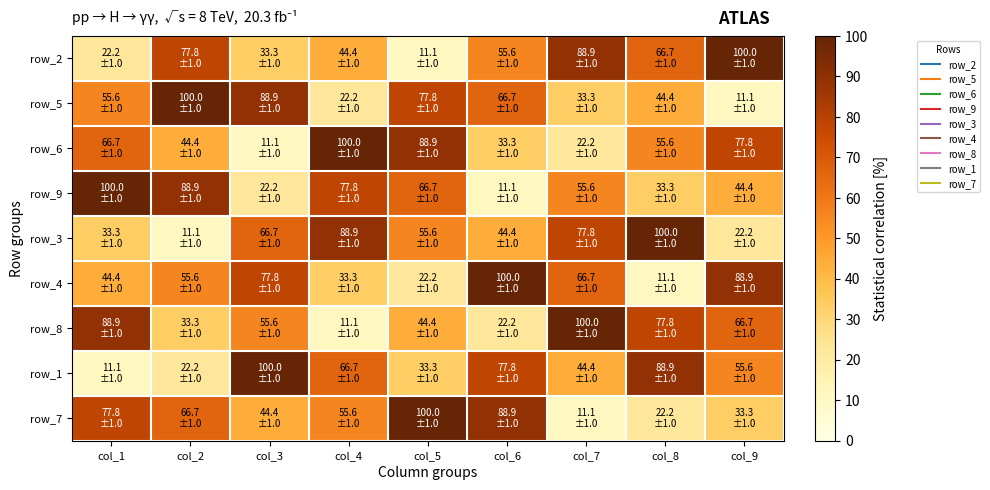

What is the minimum value shown in the chart?

11.1